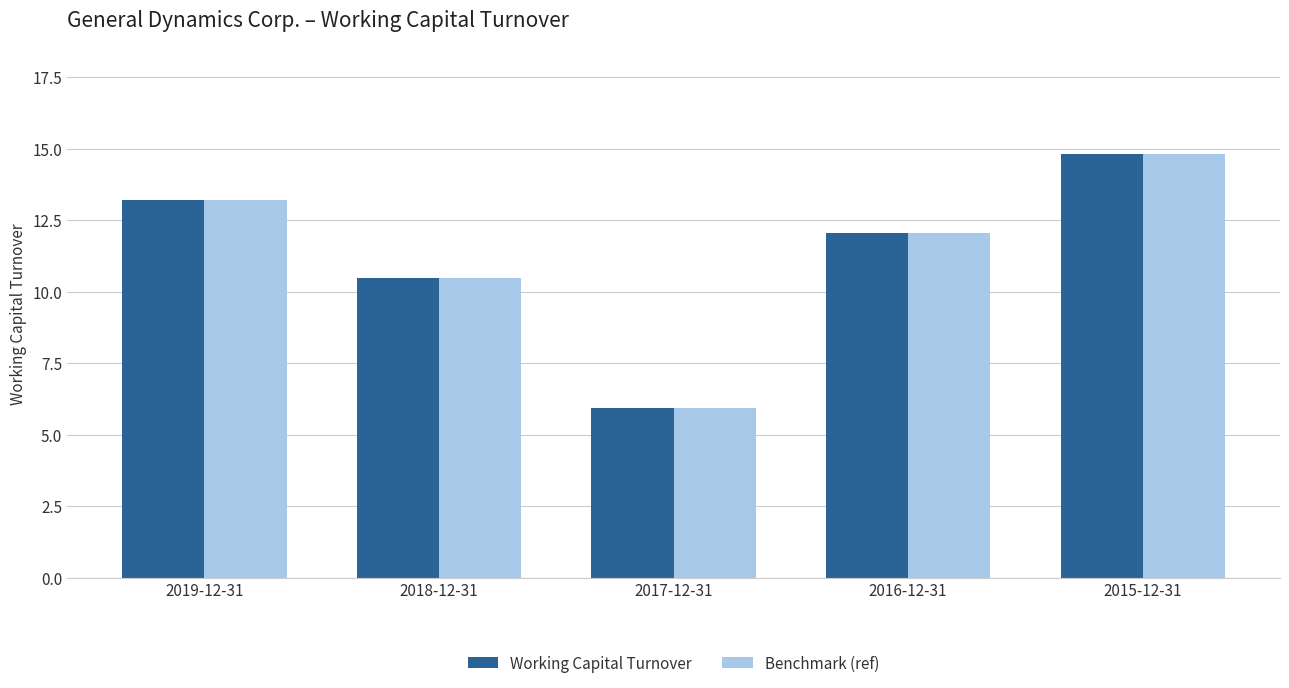

What position from the right is 2017-12-31?

3